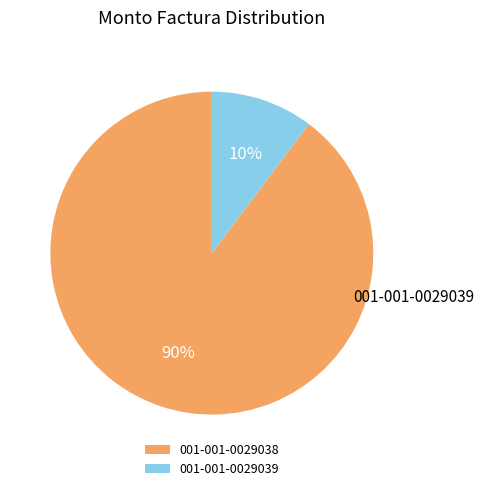

Is it true that 001-001-0029038 is 77% of the pie?

False